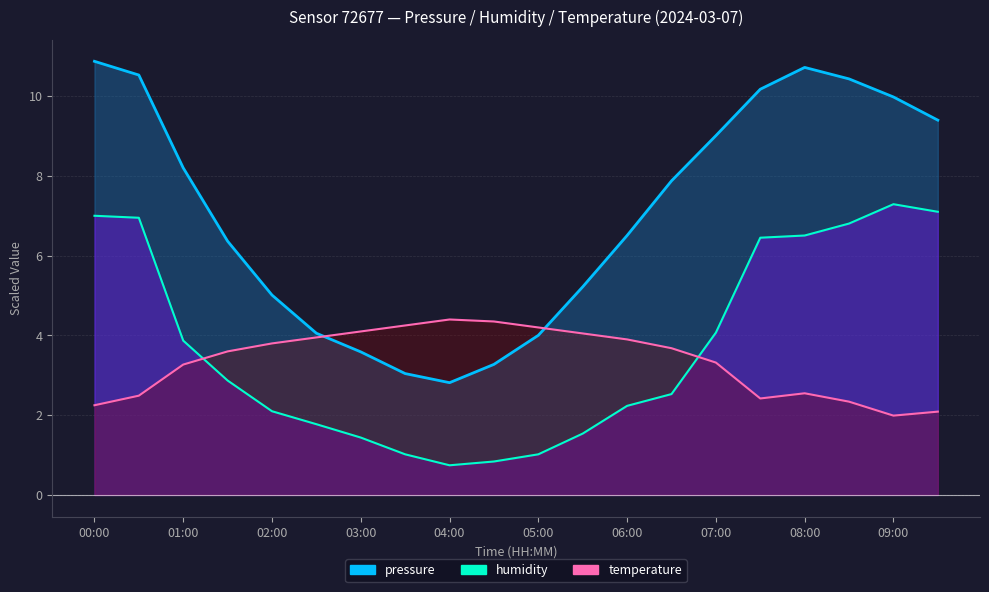

What is the spread (max minus min) of values at 03:00?

2.7